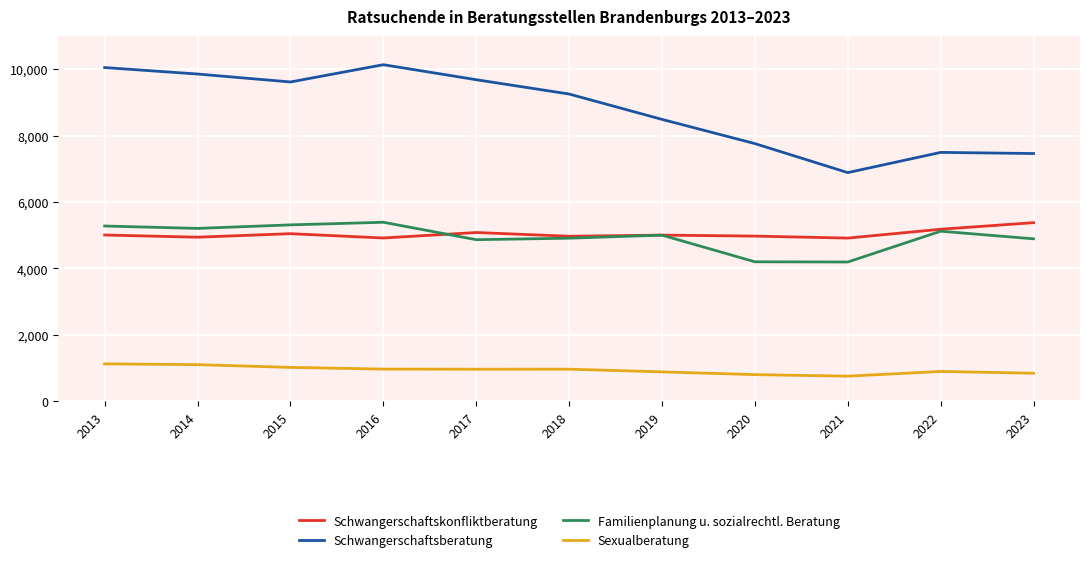

True or false: Sexualberatung has a value of 1400 at 2023.

False